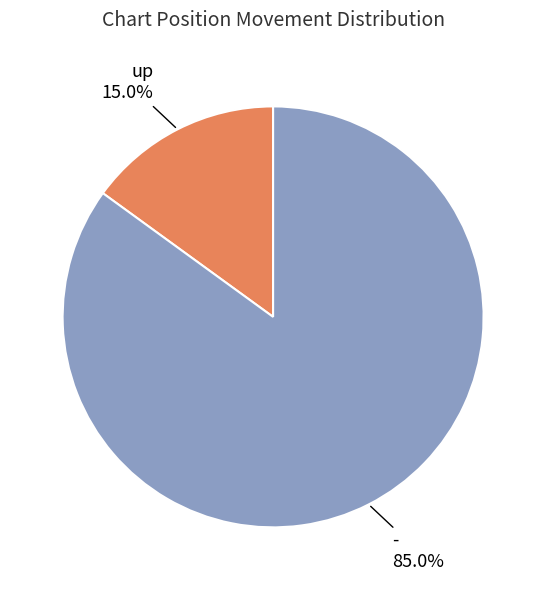

Is there any slice that represents more than half of the pie?

Yes